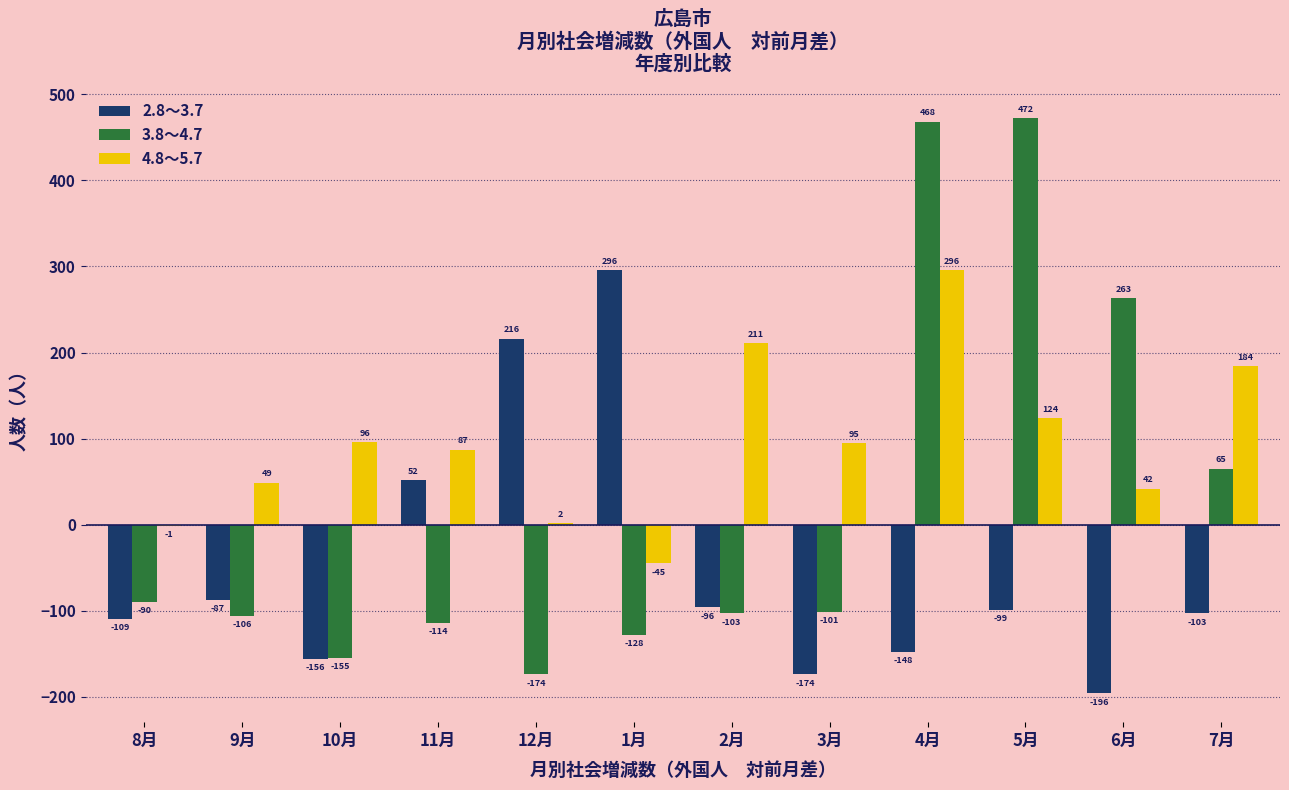

What is the sum of all 2.8～3.7 values?

-604